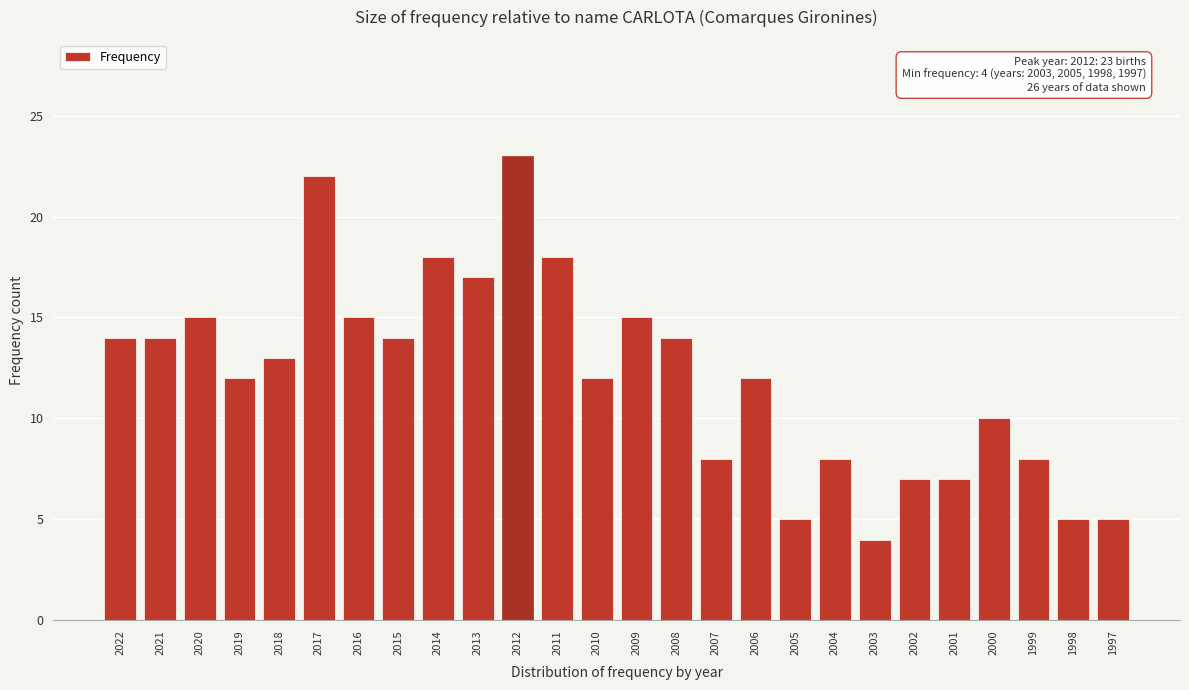

Reading right to left, what are all the values shown in this chart?

5	5	8	10	7	7	4	8	5	12	8	14	15	12	18	23	17	18	14	15	22	13	12	15	14	14